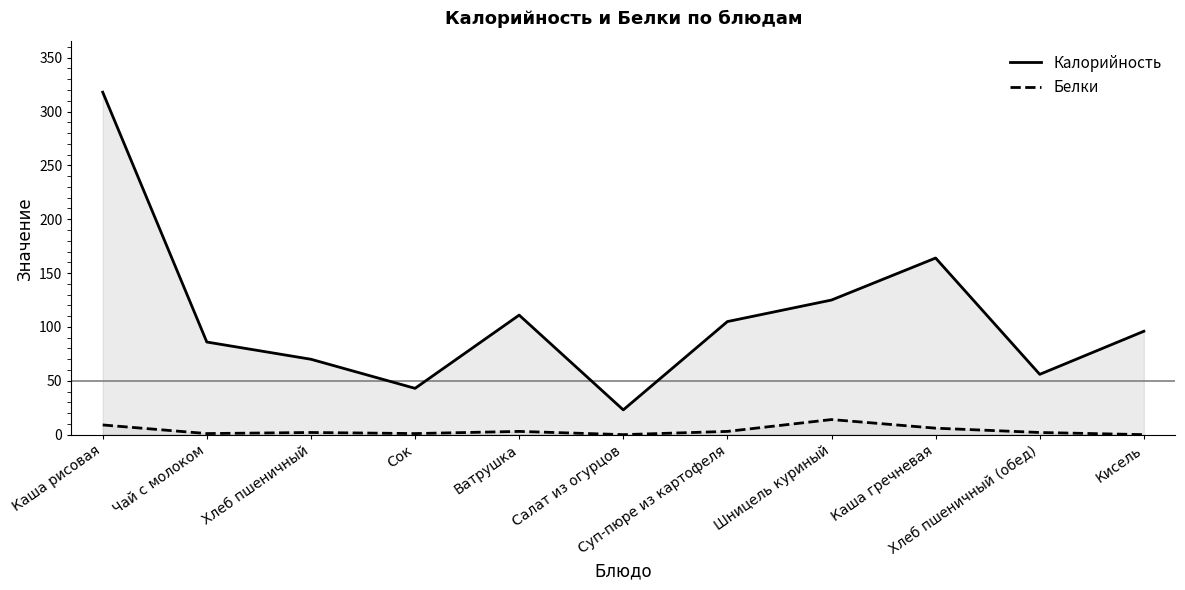

What is the value of the Калорийность point at the 6th from the left?

23